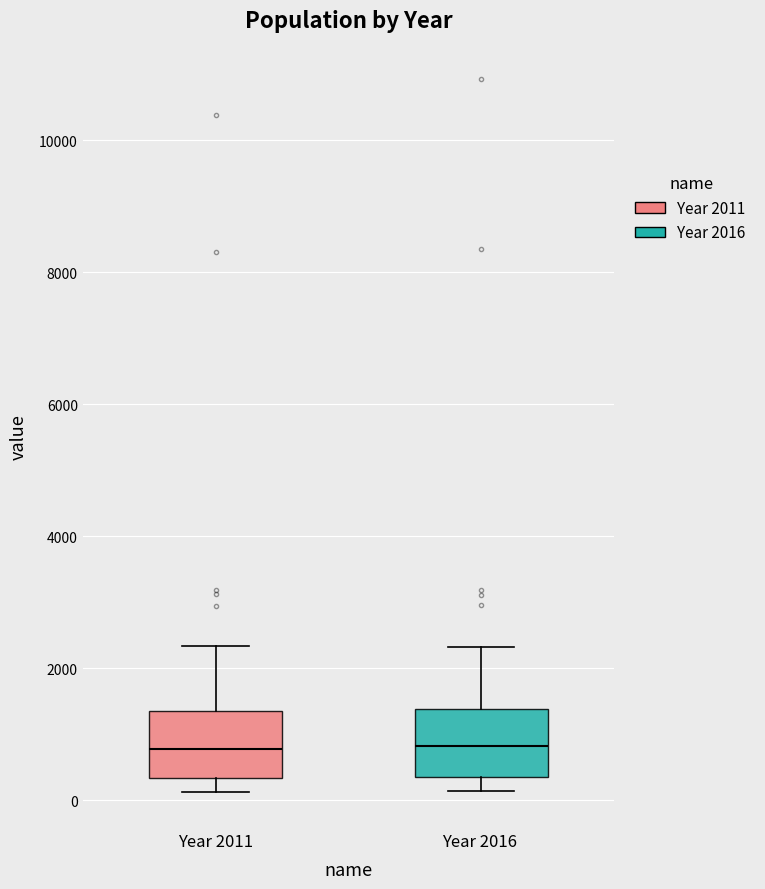

Reading left to right, transcribe this box plot: for each box, give where its median line is, the range the box spans, and where its two whiskers end, as read against the y-axis. The values are not printed on the chart, so give them approximately, as read against the axis.

Year 2011: median 800, box 400 to 1400, whiskers 200 to 2400
Year 2016: median 800, box 400 to 1400, whiskers 200 to 2400